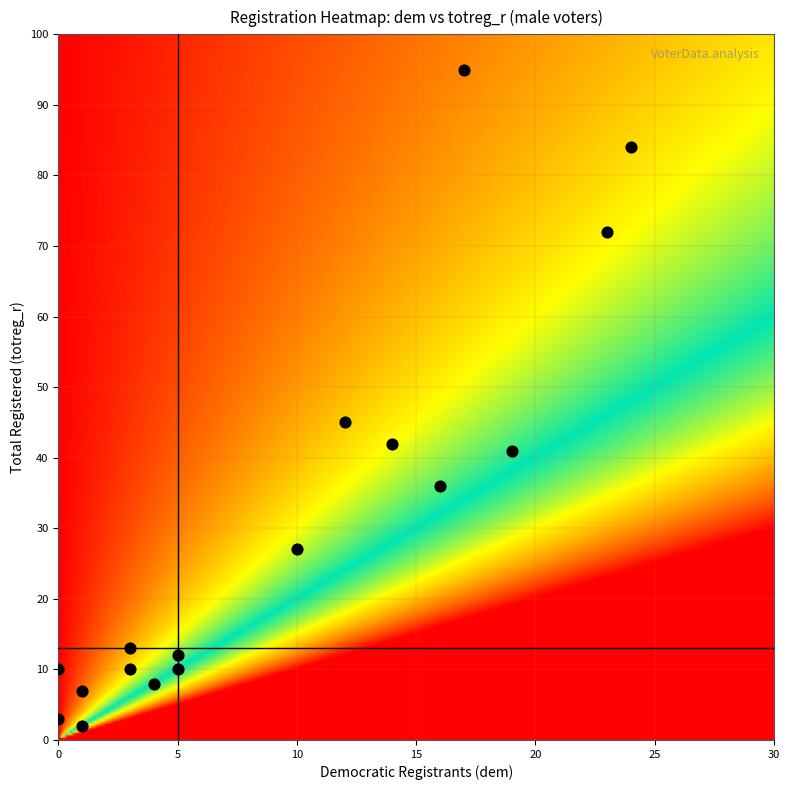

How many data points are displayed?

17